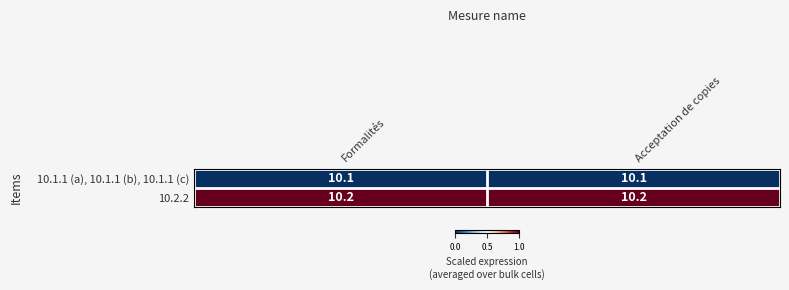

Reading right to left, transcribe all the data shown in this chart.

10.1.1 (a), 10.1.1 (b), 10.1.1 (c): 10.1	10.1
10.2.2: 10.2	10.2